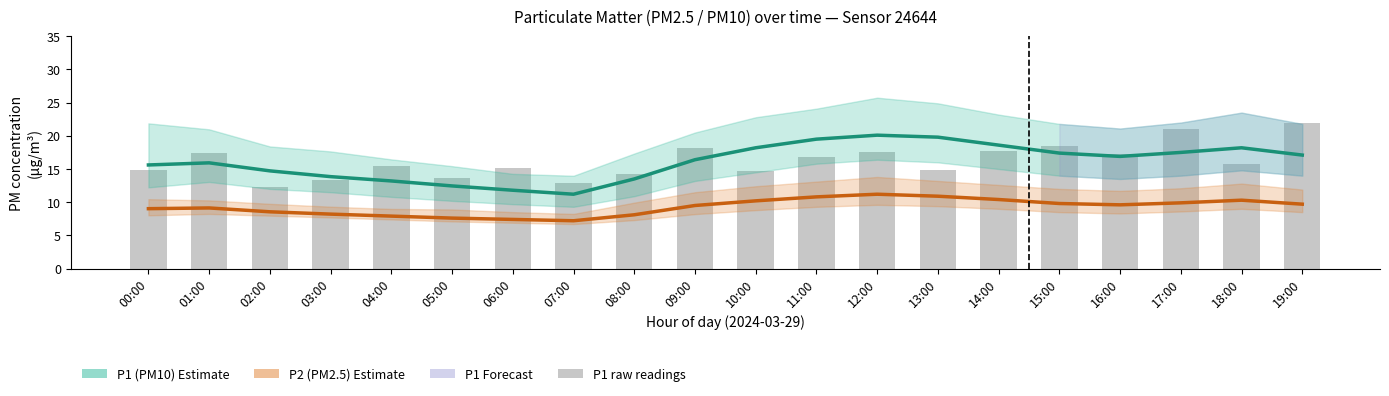

At which category is the sum across all series the highest?

12:00